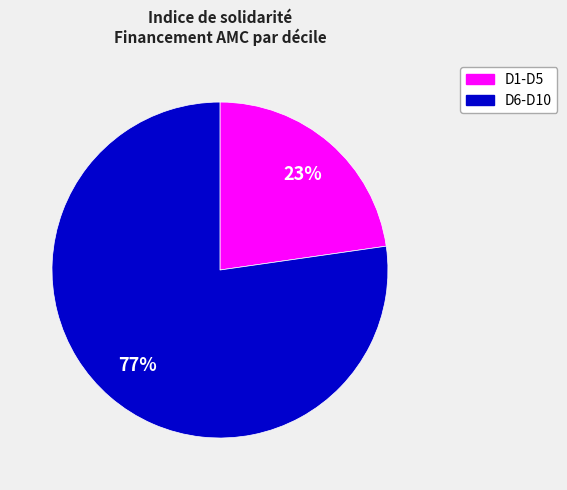

To the nearest percent, what is the average slice percentage?

50%